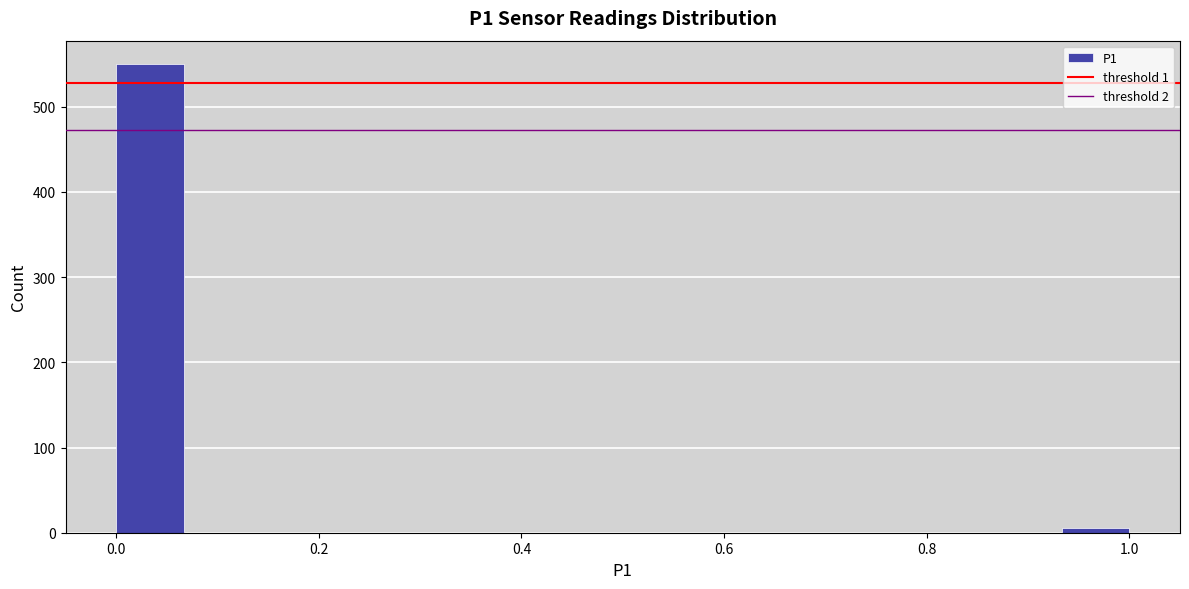

Around what value on the x-axis is the tallest bar? Give the approximate position of its centre, as read against the axis.

0.04